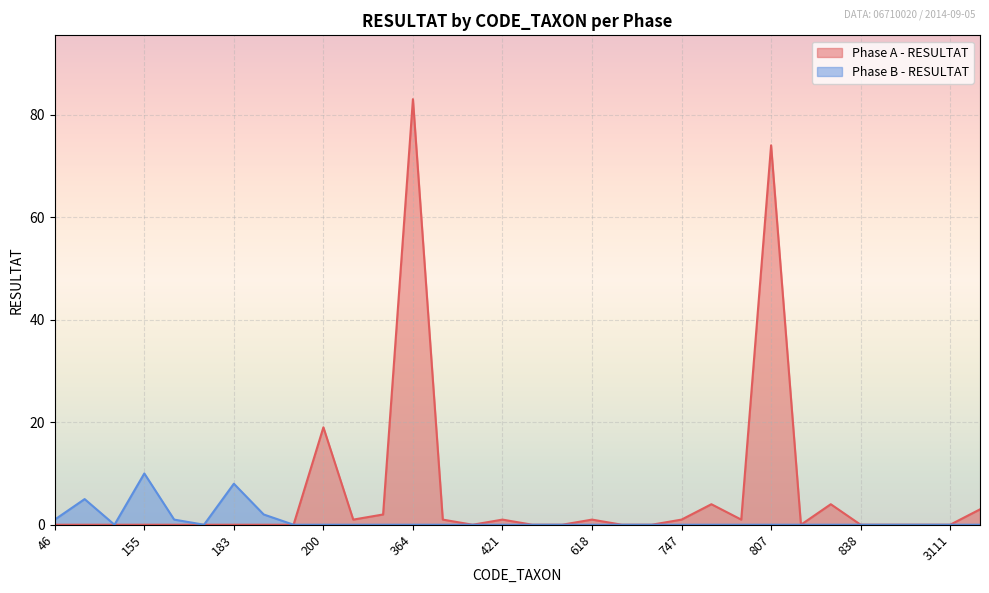

How many Phase B - RESULTAT values are between 0 and 1?

28